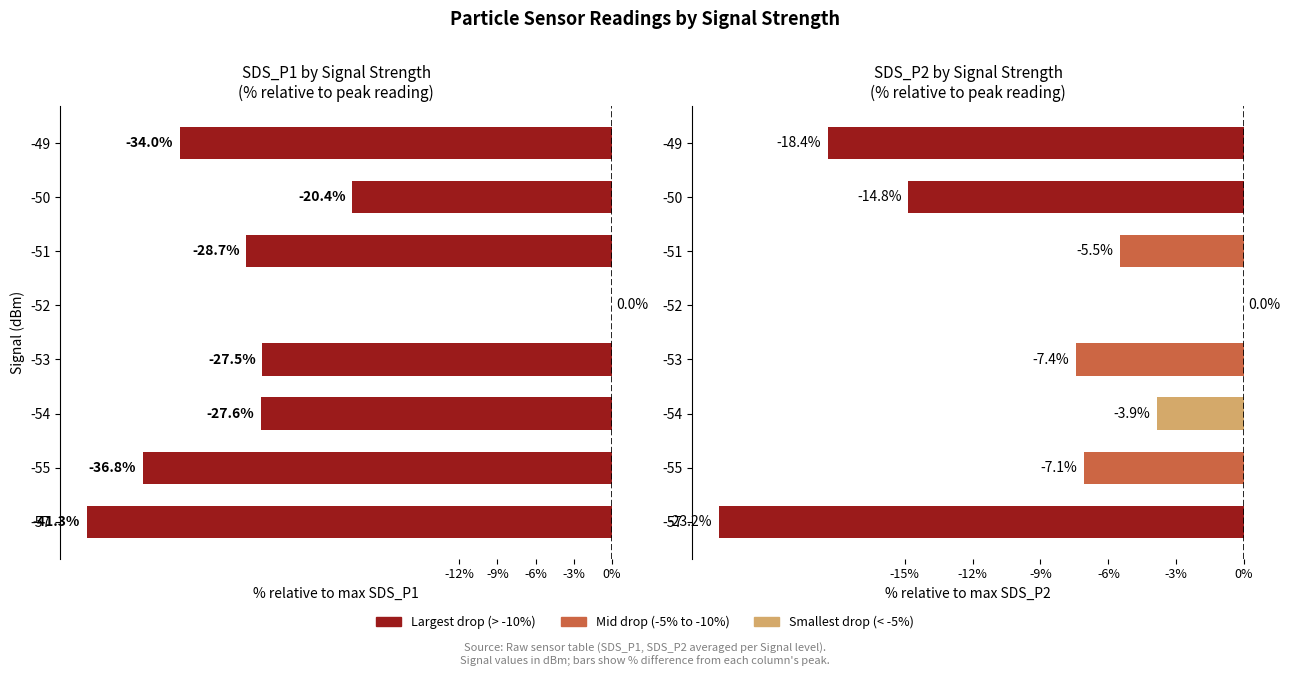

What is the average value?

-10.0